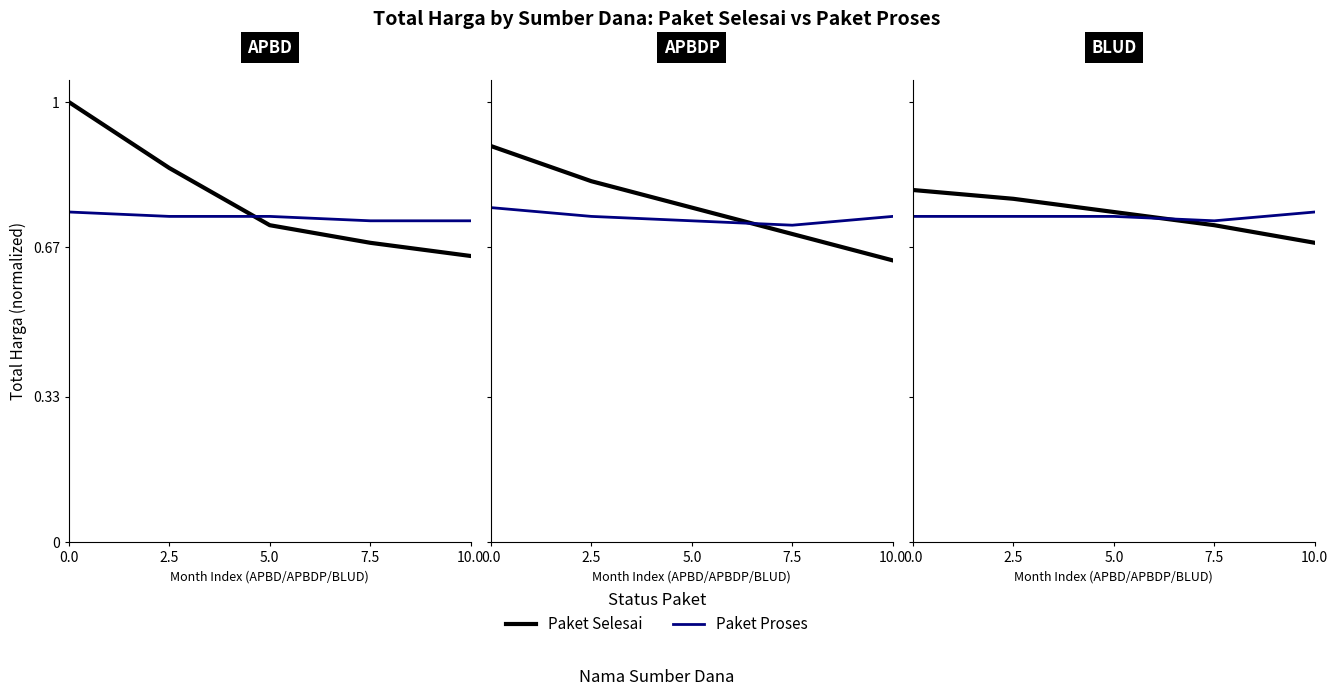

What is the difference between the Paket Selesai values at 7.5 and 0.0?

0.1